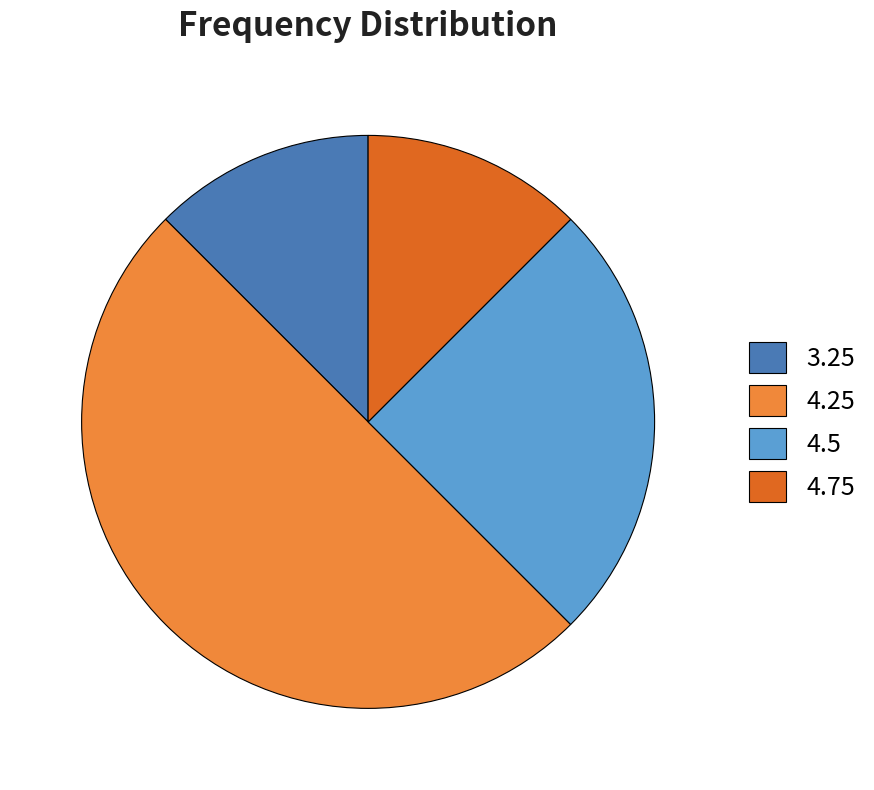

Is it true that 4.75 is 12% of the pie?

True